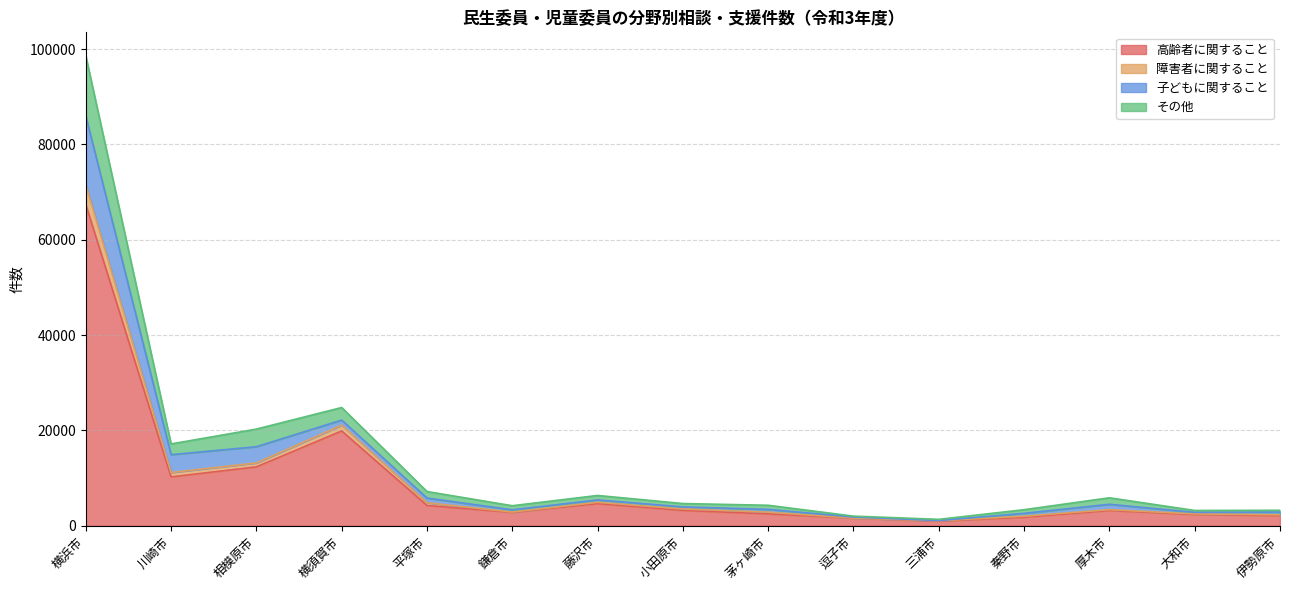

At which category is the sum across all series the highest?

横浜市